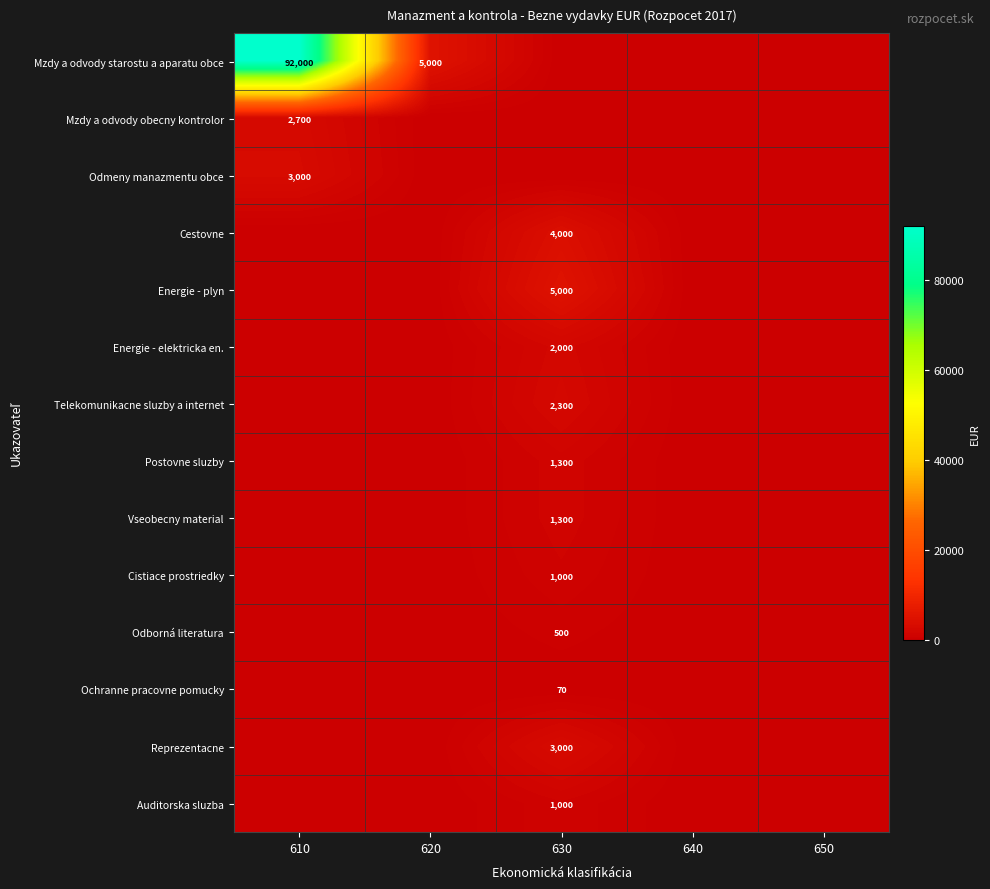

True or false: Postovne sluzby has a value of 0 at 620.

True